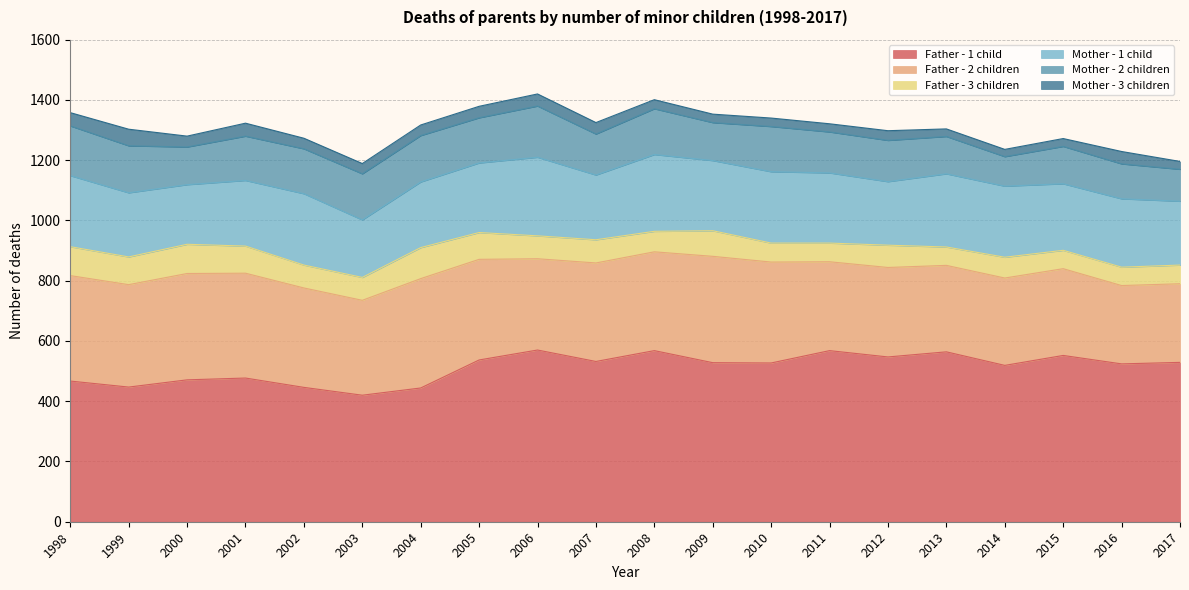

Which has a higher value, 1998 or 2016?

2016